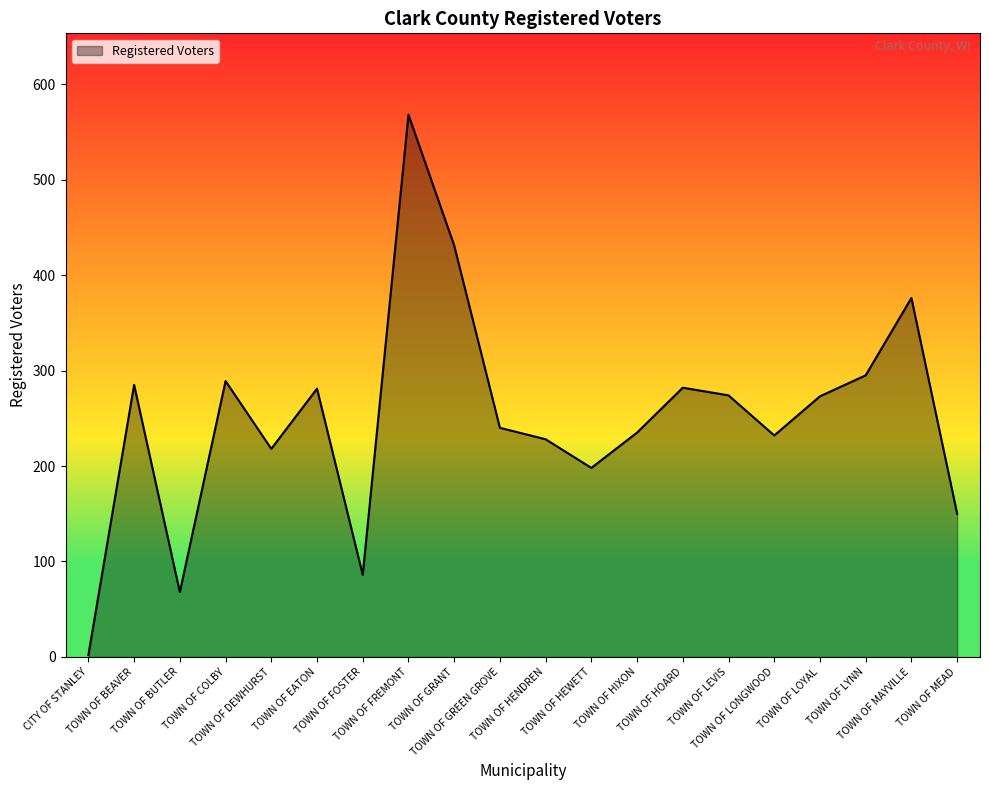

What is the difference between the maximum and minimum values?

566